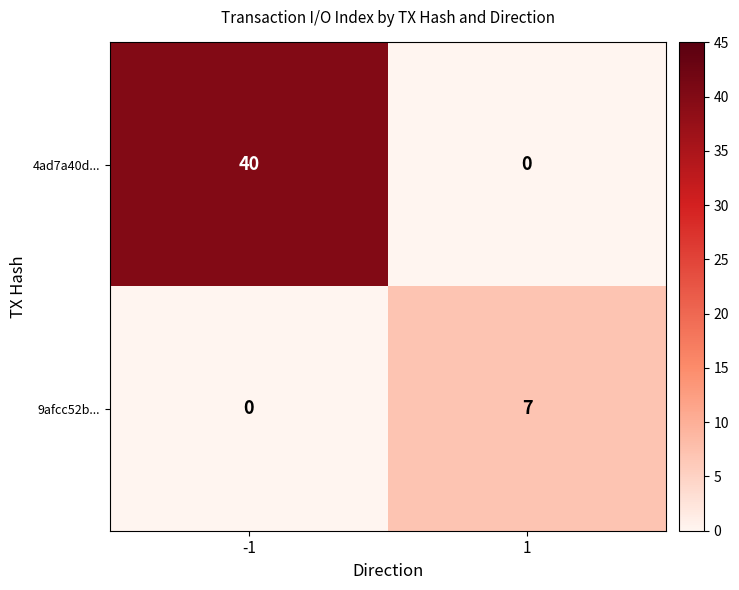

List the series in order of their peak value, highest first.

4ad7a40d..., 9afcc52b...